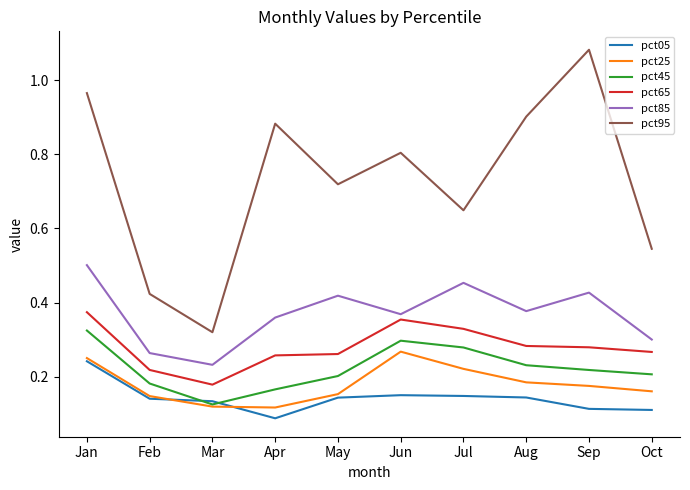

True or false: pct85 and pct45 cross at least once.

False